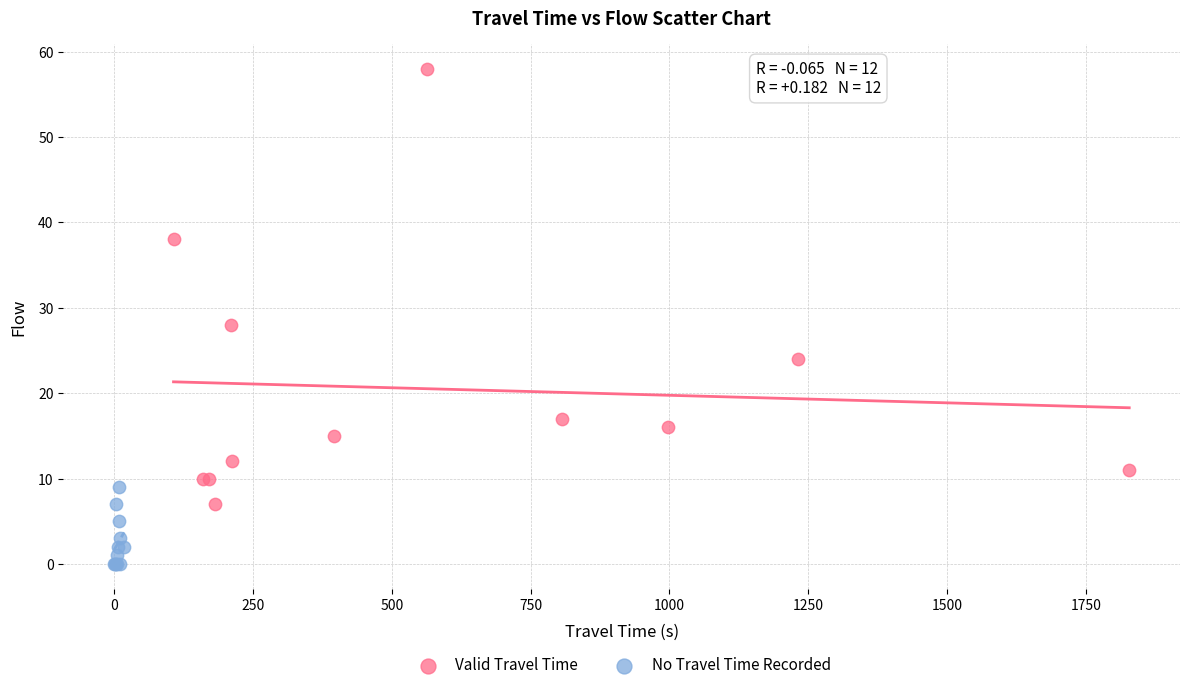

Which series has the widest spread of Y values?

Valid Travel Time